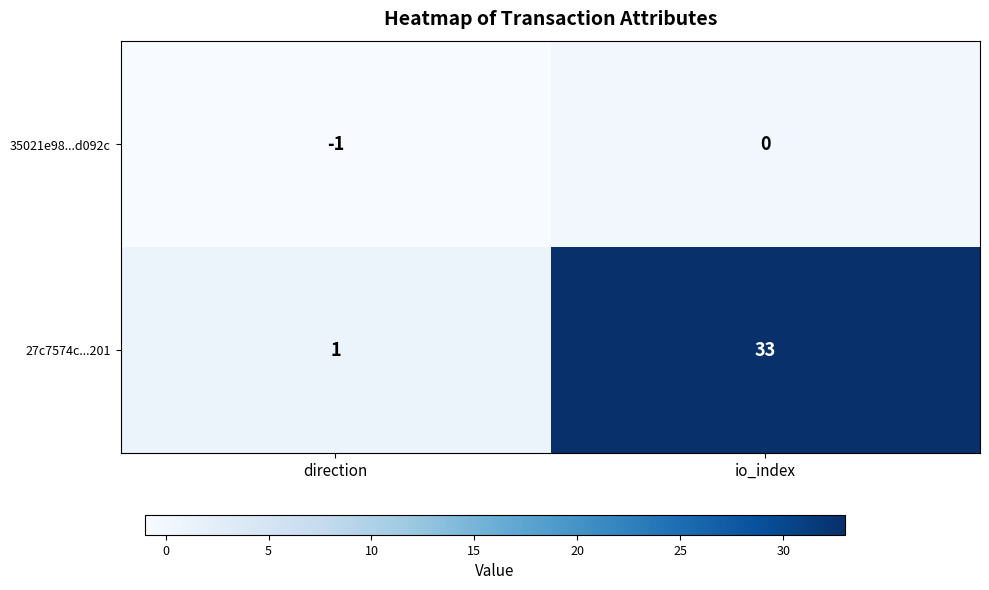

At direction, list the series in order from largest to smallest.

27c7574c...201, 35021e98...d092c